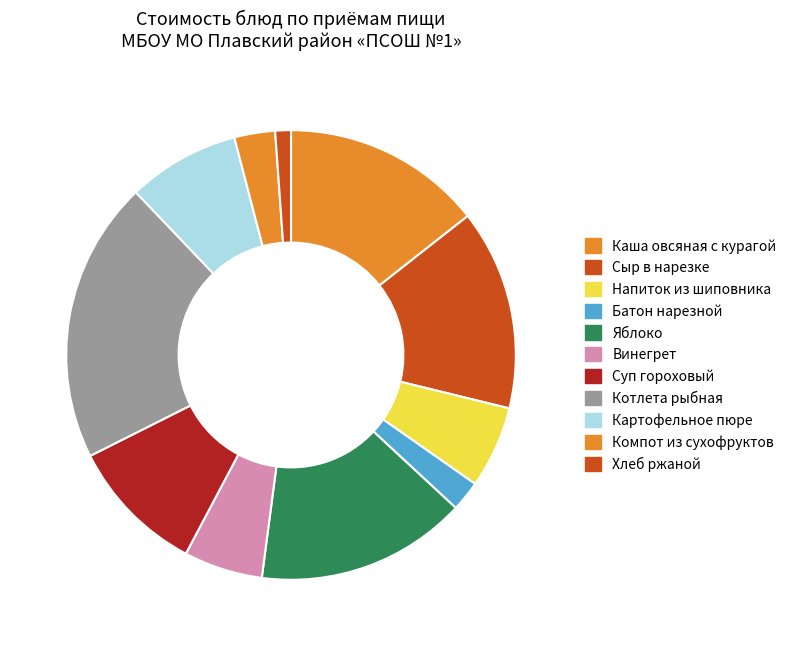

How many slices are in this pie chart?

11